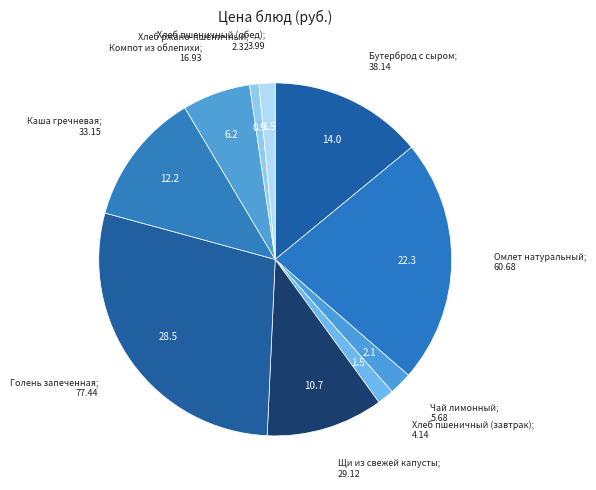

How many segments does this pie chart have?

10